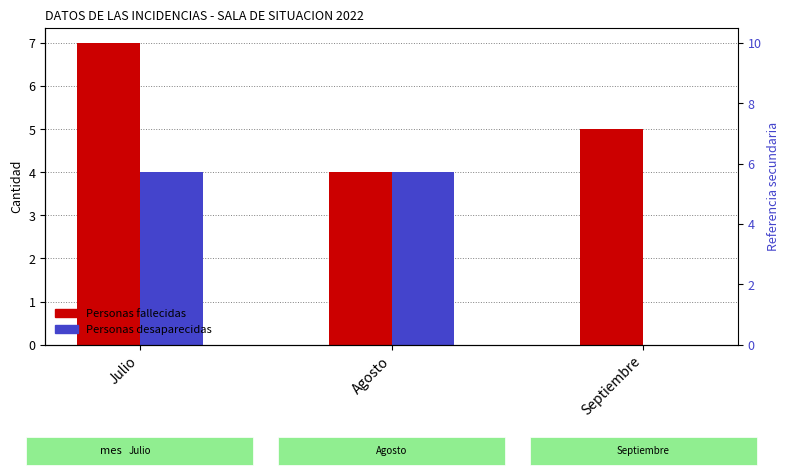

At which category does the chart reach its minimum across all series?

Septiembre